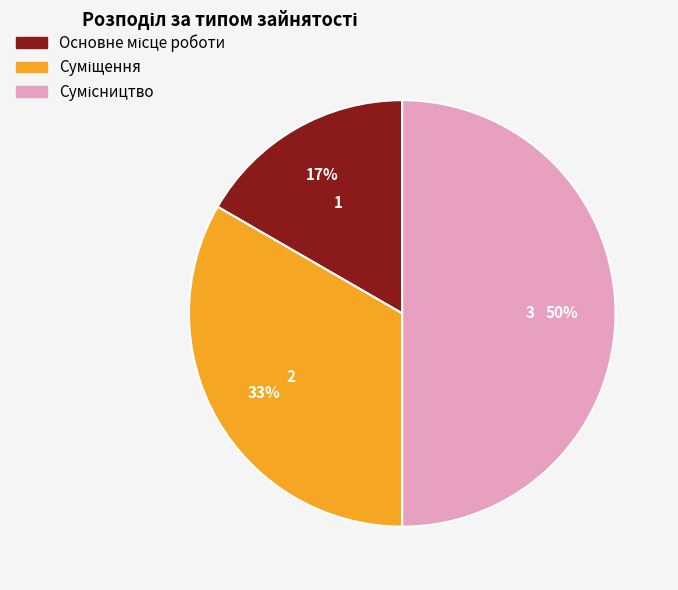

To the nearest percent, what is the average slice percentage?

33%